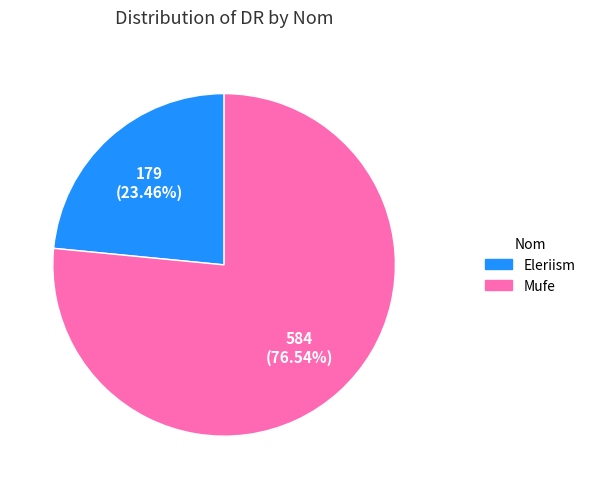

Is it true that Mufe is 77% of the pie?

True